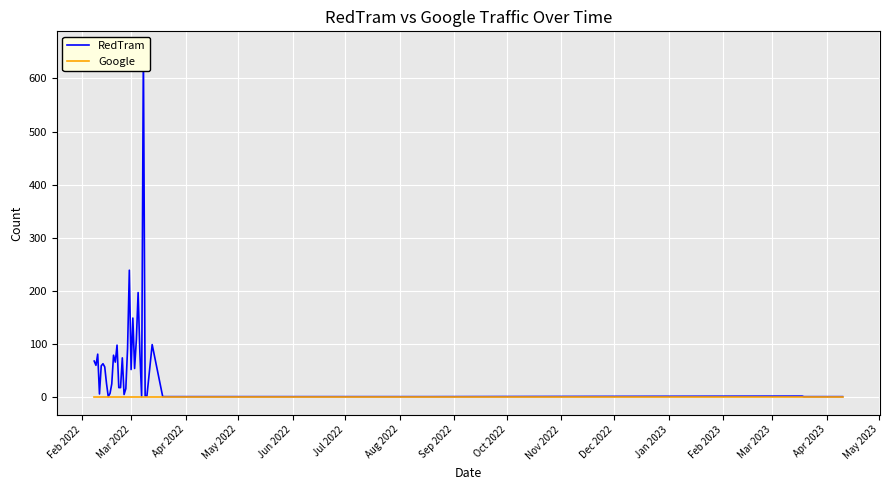

What is the difference between the second highest and minimum values in the RedTram series?

238